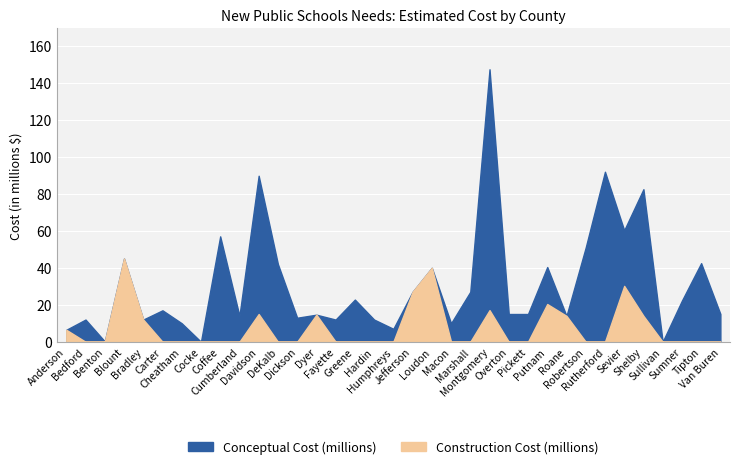

Where does the Conceptual Cost (millions) series first go above 14?

Carter